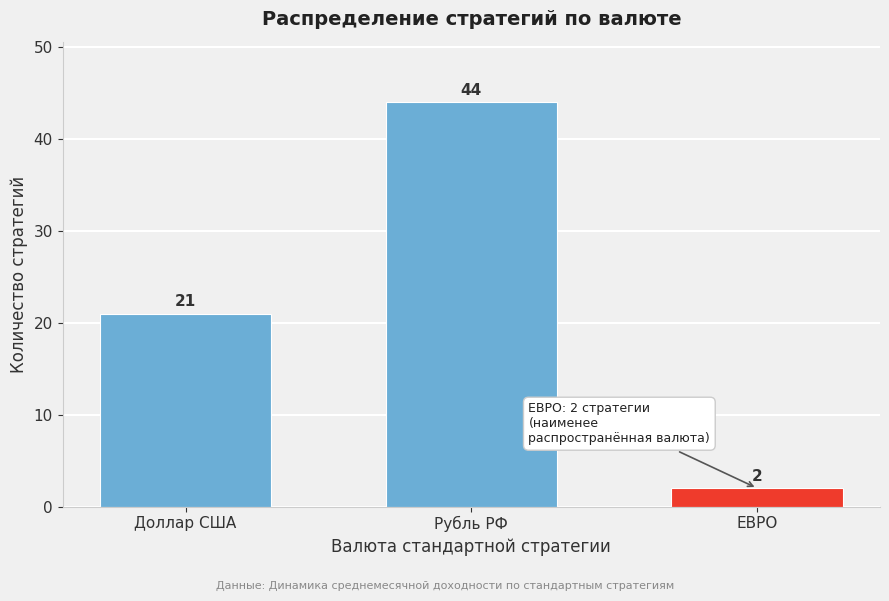

Reading left to right, list all the values displayed in this chart.

Доллар США=21	Рубль РФ=44	ЕВРО=2